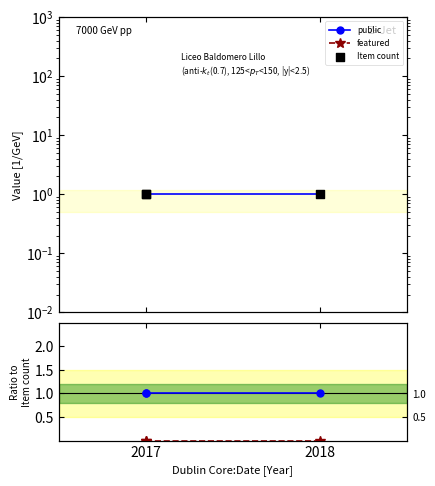

What are all the series names shown in the legend?

public, featured, Item count